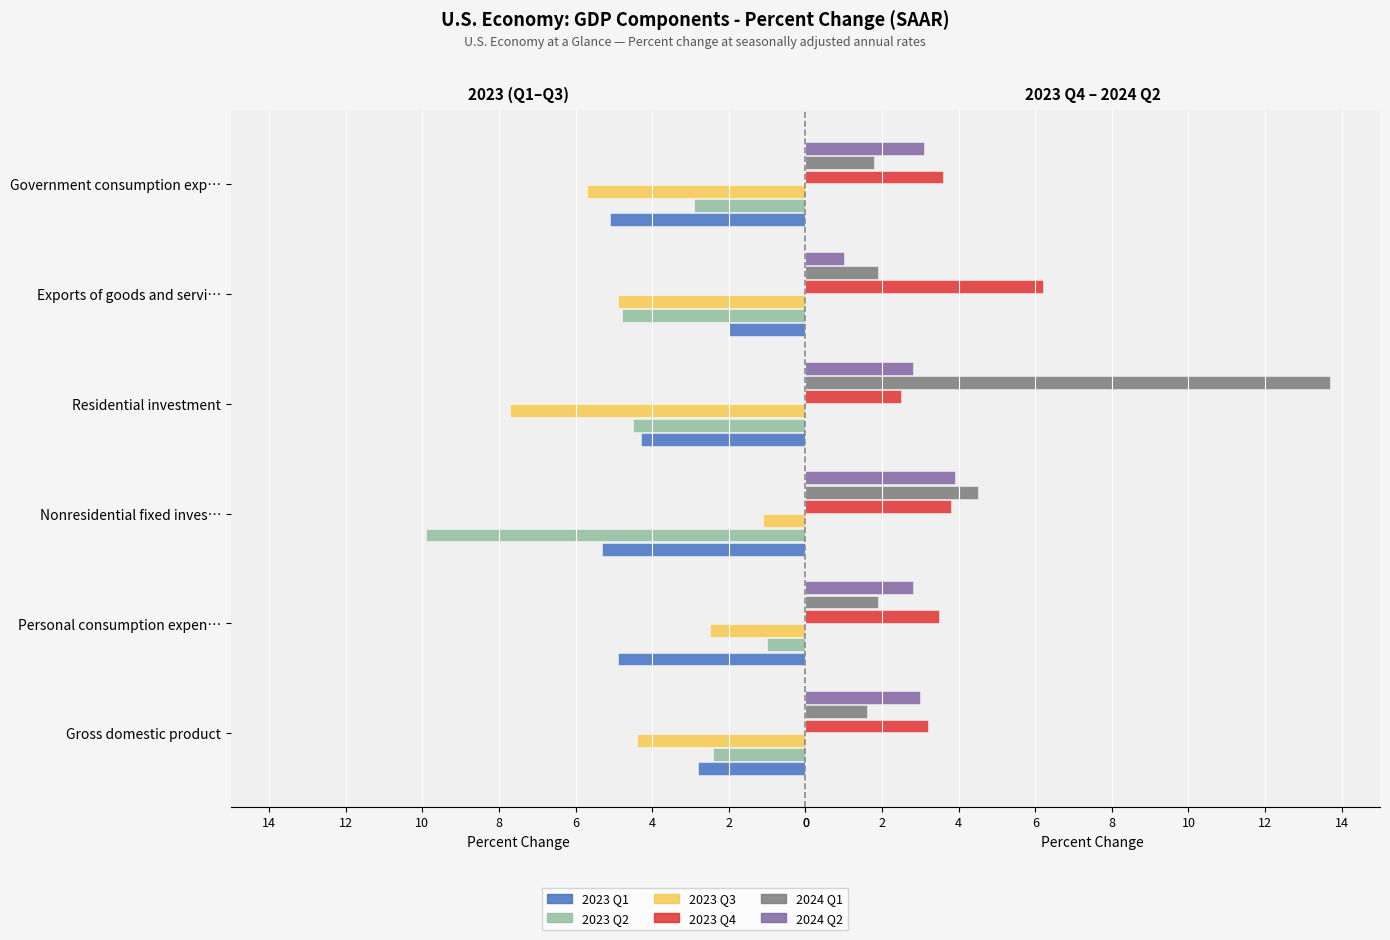

The value of 2023 Q2 at Gross domestic product is 2.4. True or false?

True